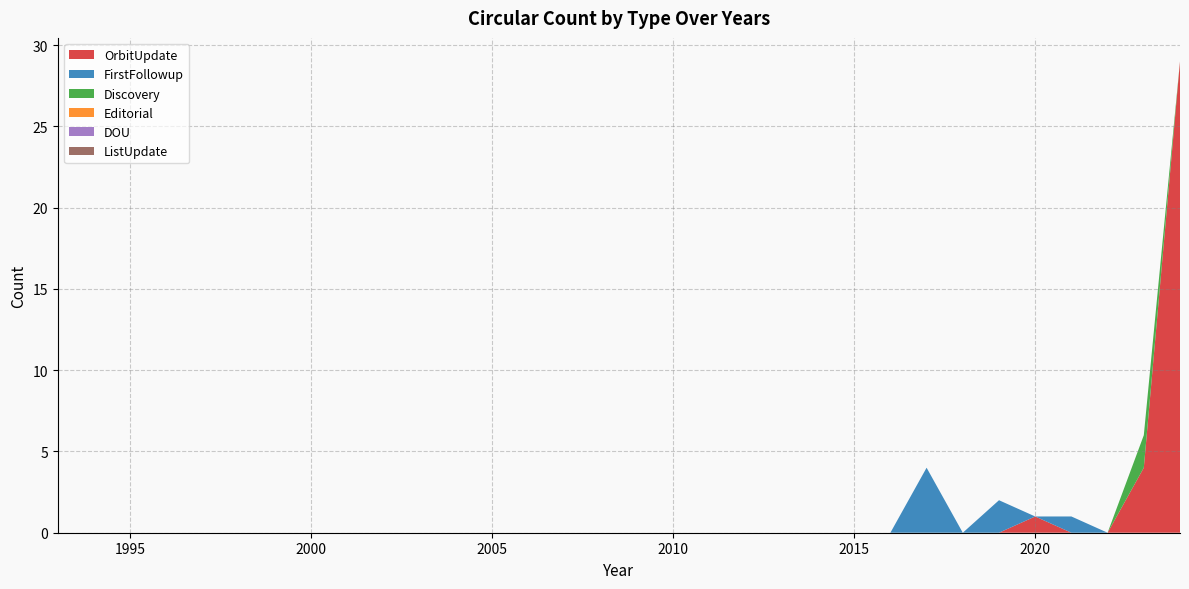

Reading right to left, list all the values displayed in this chart.

OrbitUpdate: 29	4	0	0	1	0	0	0	0	0	0	0	0	0	0	0	0	0	0	0	0	0	0	0	0	0	0	0	0	0	0	0
FirstFollowup: 0	0	0	1	0	2	0	4	0	0	0	0	0	0	0	0	0	0	0	0	0	0	0	0	0	0	0	0	0	0	0	0
Discovery: 0	2	0	0	0	0	0	0	0	0	0	0	0	0	0	0	0	0	0	0	0	0	0	0	0	0	0	0	0	0	0	0
Editorial: 0	0	0	0	0	0	0	0	0	0	0	0	0	0	0	0	0	0	0	0	0	0	0	0	0	0	0	0	0	0	0	0
DOU: 0	0	0	0	0	0	0	0	0	0	0	0	0	0	0	0	0	0	0	0	0	0	0	0	0	0	0	0	0	0	0	0
ListUpdate: 0	0	0	0	0	0	0	0	0	0	0	0	0	0	0	0	0	0	0	0	0	0	0	0	0	0	0	0	0	0	0	0